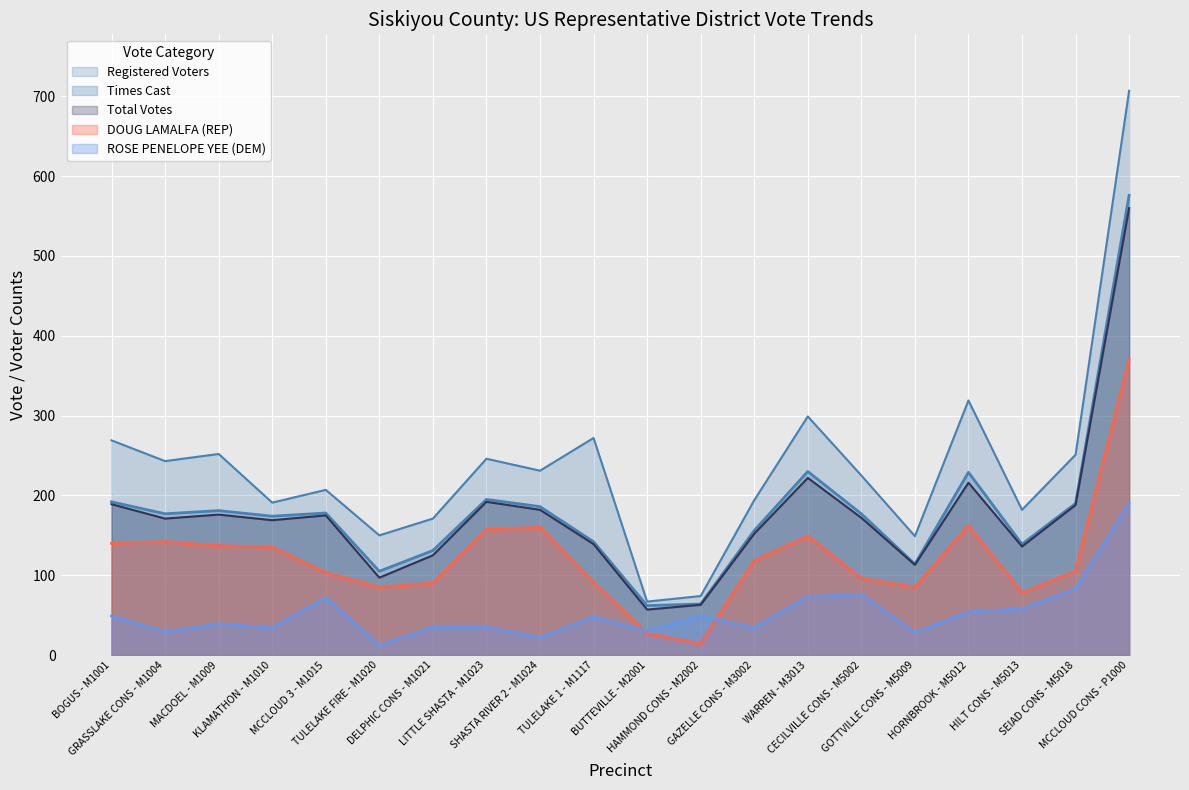

What is the lowest value of the Times Cast series?

62